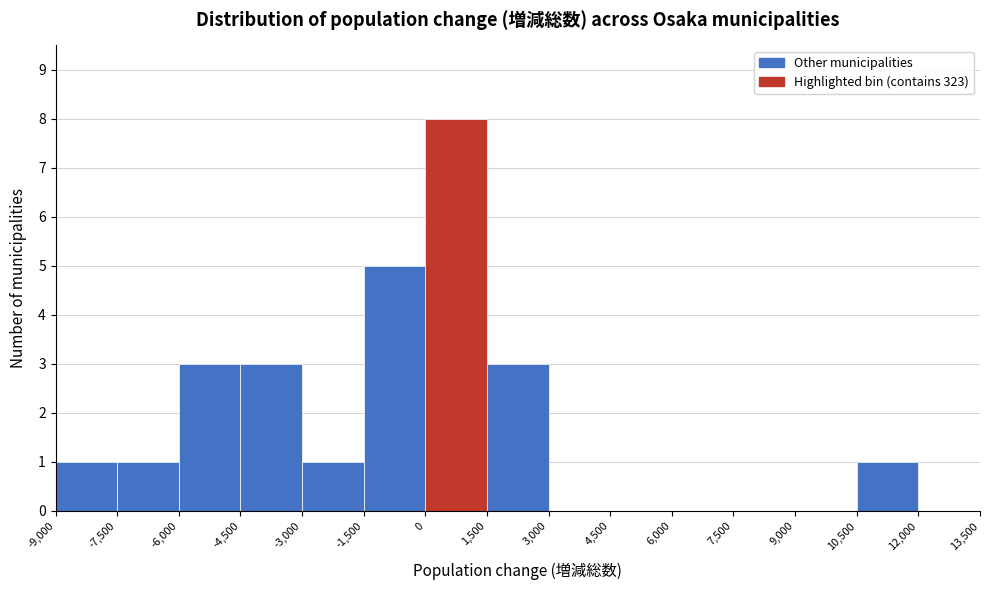

Which range on the x-axis has the tallest bar?

0 to 1,500